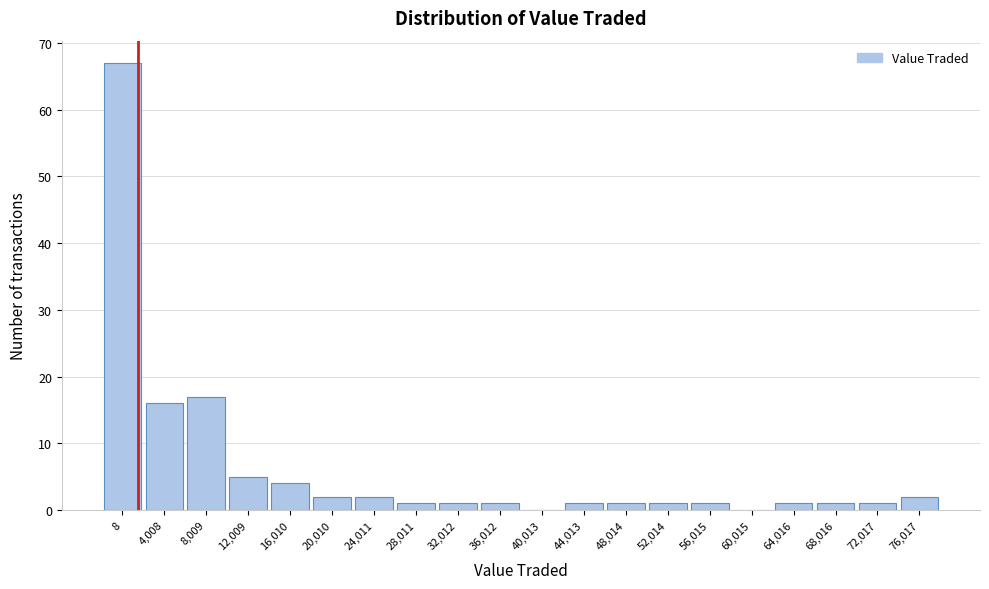

Reading left to right, list all the values displayed in this chart.

8=67	4,008=16	8,009=17	12,009=5	16,010=4	20,010=2	24,011=2	28,011=1	32,012=1	36,012=1	40,013=0	44,013=1	48,014=1	52,014=1	56,015=1	60,015=0	64,016=1	68,016=1	72,017=1	76,017=2